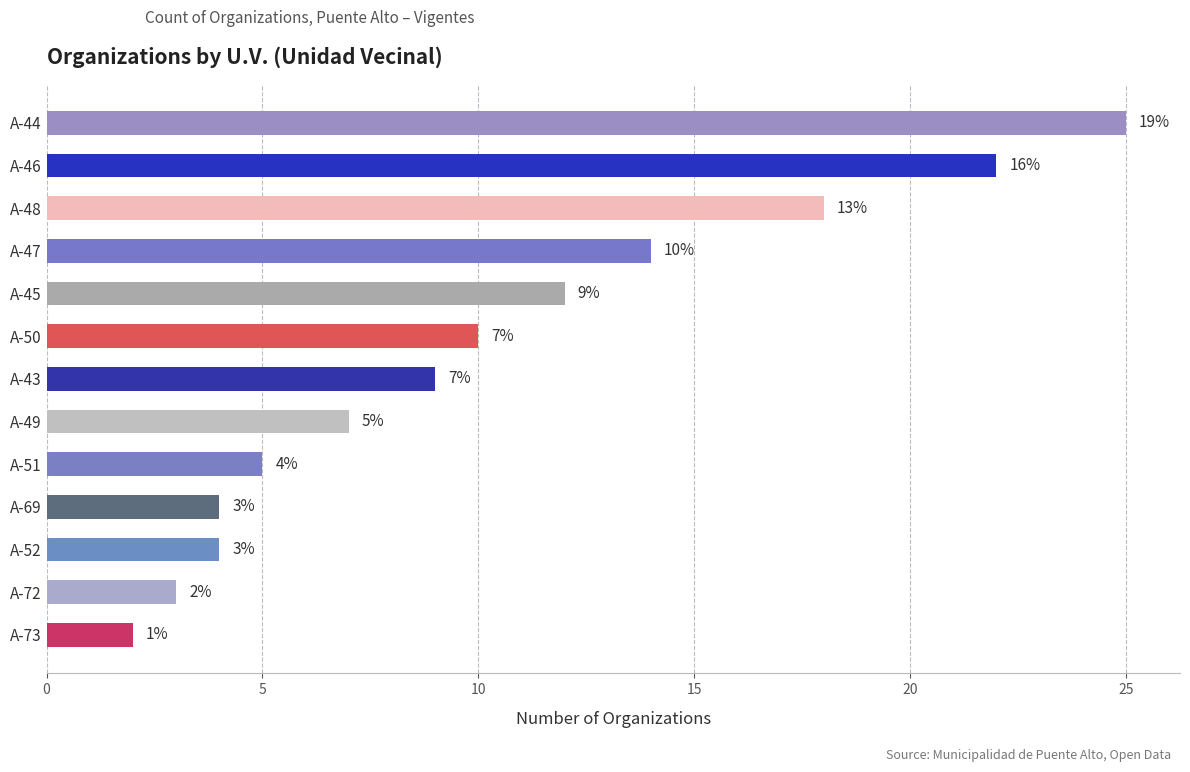

The value at A-52 is 4. True or false?

True